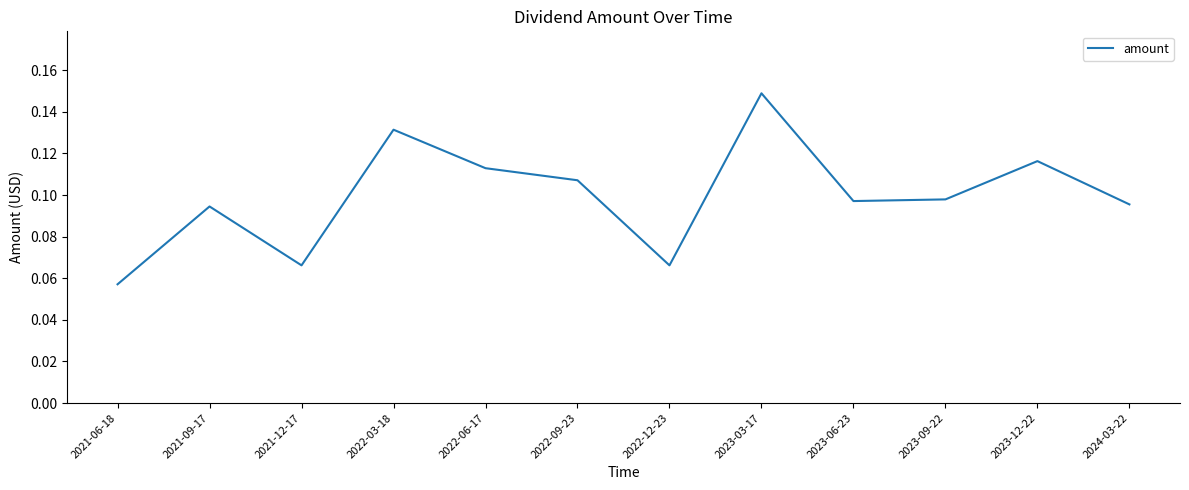

At which category does the chart reach its peak across all series?

2023-03-17